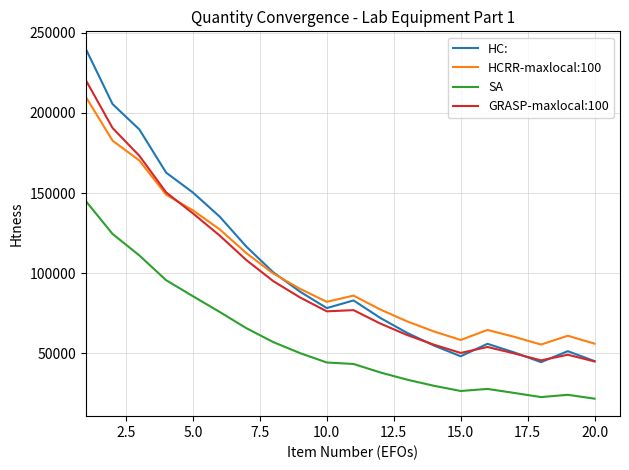

Rank the series by their maximum value, from lowest to highest.

SA, HCRR-maxlocal:100, GRASP-maxlocal:100, HC: